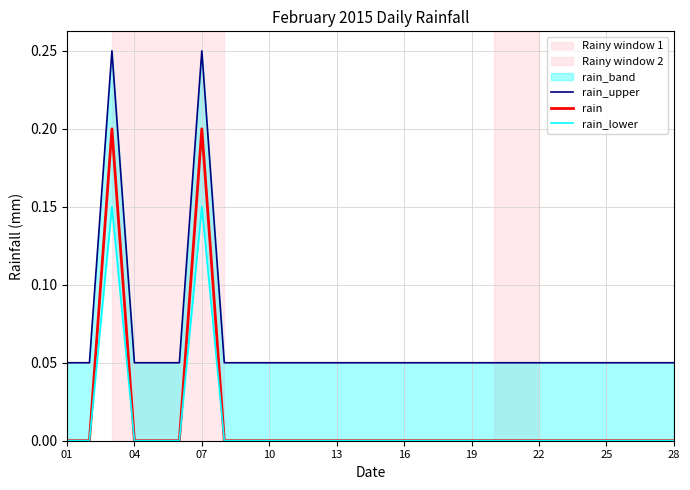

Is it true that rain equals 0.0 at 22?

True